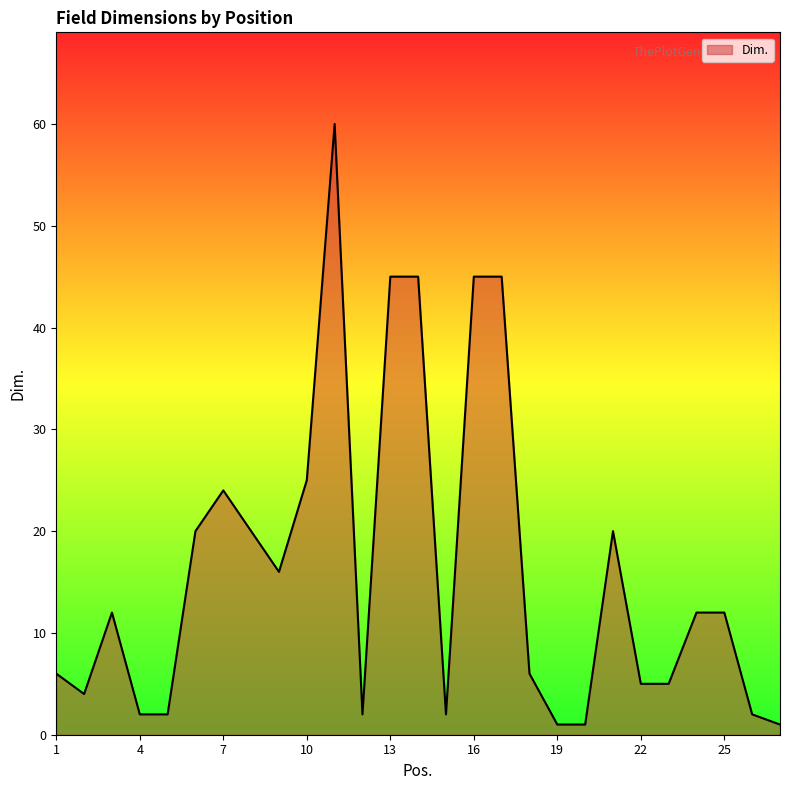

What is the minimum value shown in the chart?

1